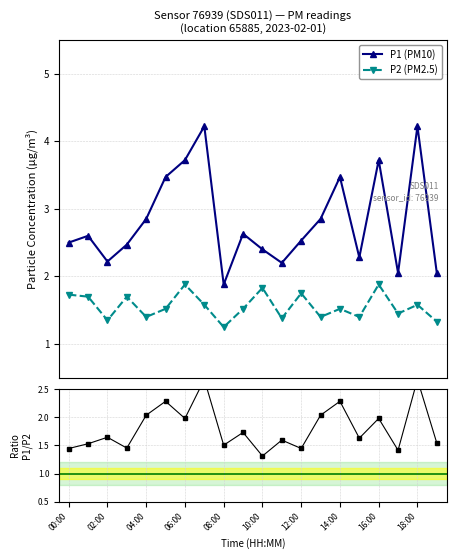

Which series has the widest spread of values?

P1 (PM10)